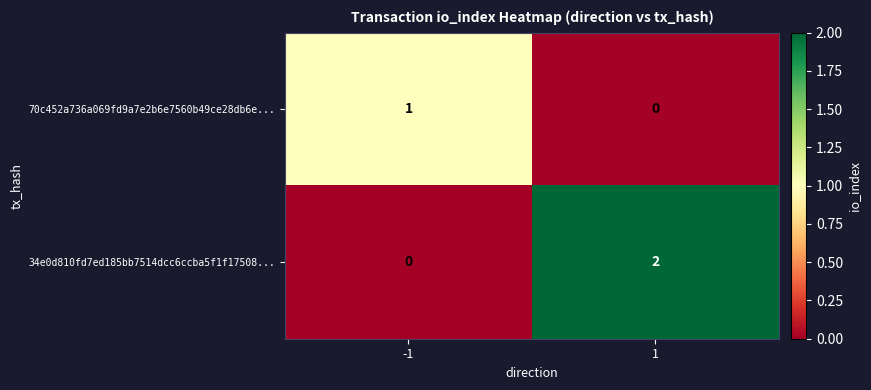

True or false: 70c452a736a069fd9a7e2b6e7560b49ce28db6e... has a value of 1 at -1.

True